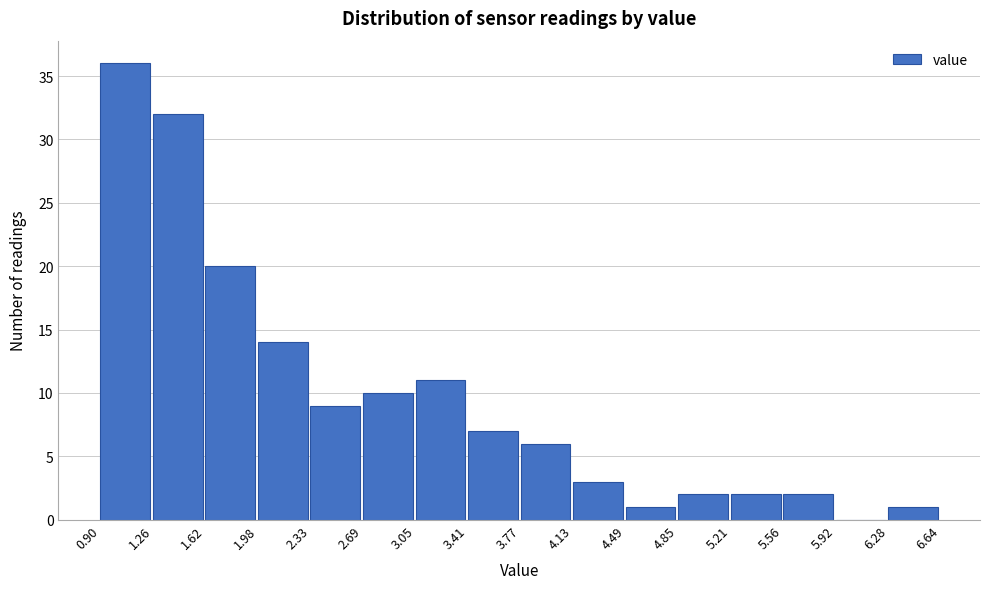

What is the height of the bar covering 0.90 to 1.26 on the x-axis? The values are not printed on the chart, so give them approximately, as read against the axis.

36